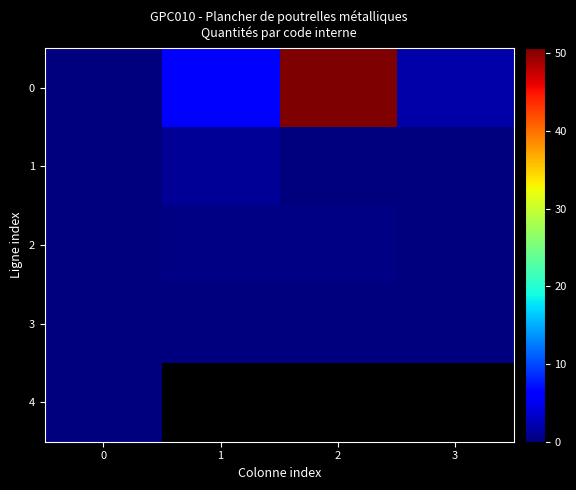

What is the sum of the 3 values at 3 and 0?

0.1